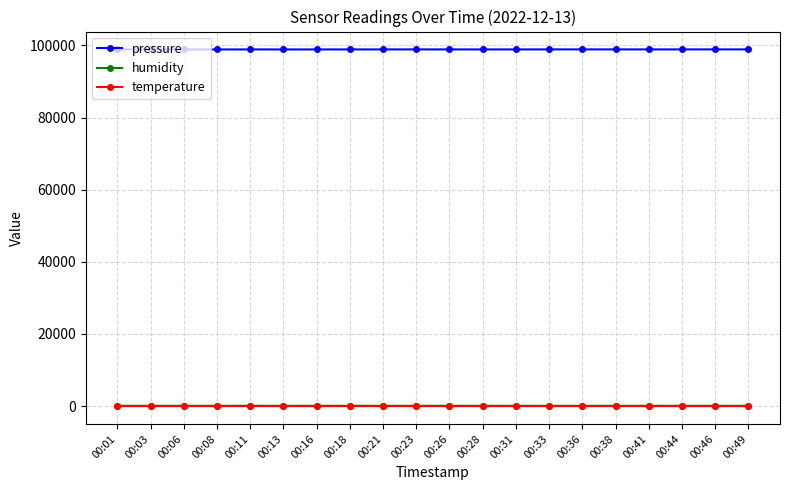

Which series has the largest total across all categories?

pressure